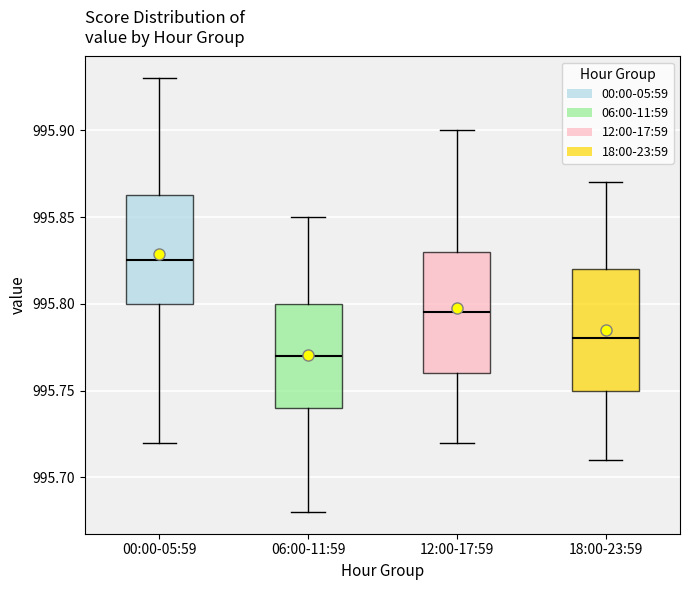

Where is the lower edge of the box for 12:00-17:59 on the y-axis? The values are not printed on the chart, so give them approximately, as read against the axis.

995.760